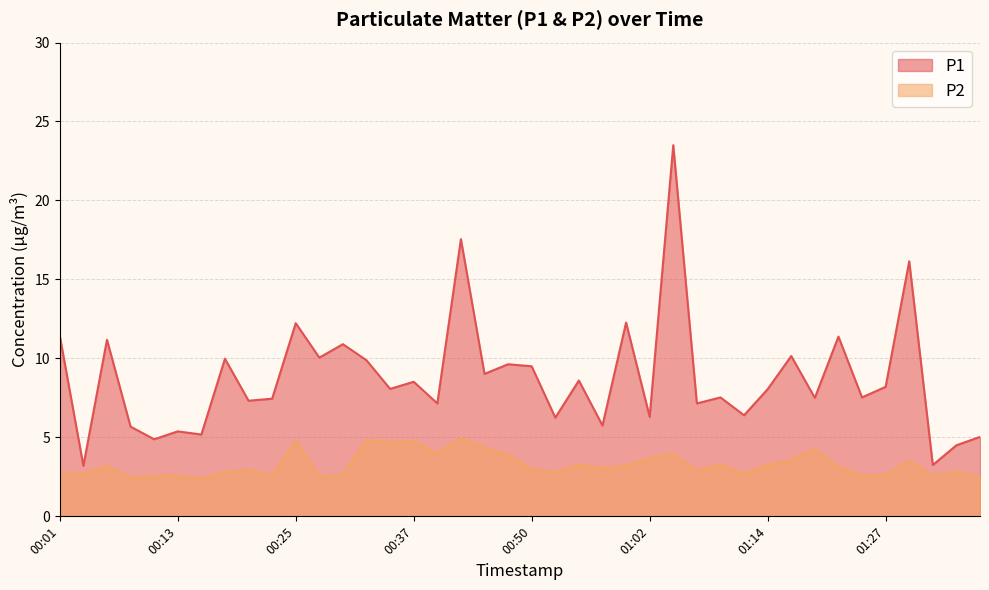

True or false: P1 has a value of 11.4 at 01:22.

True